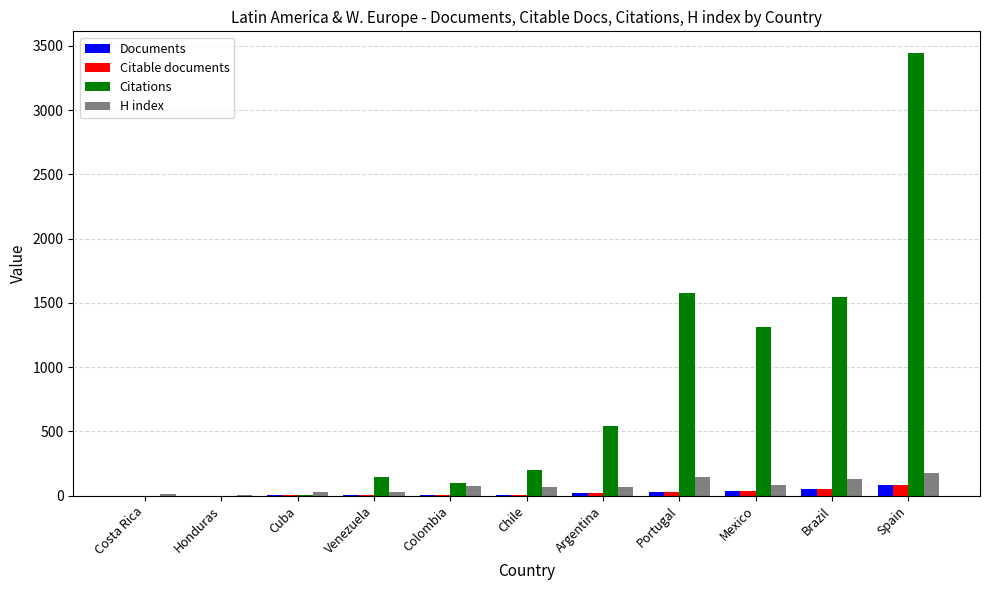

Which series has the largest total across all categories?

Citations